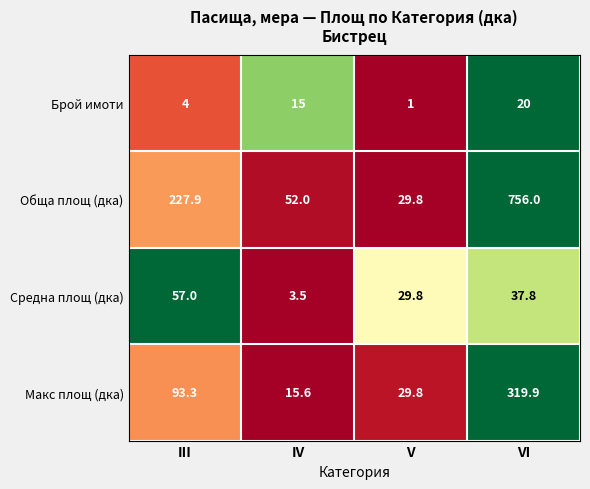

What is the difference between the Макс площ (дка) values at V and III?

63.5